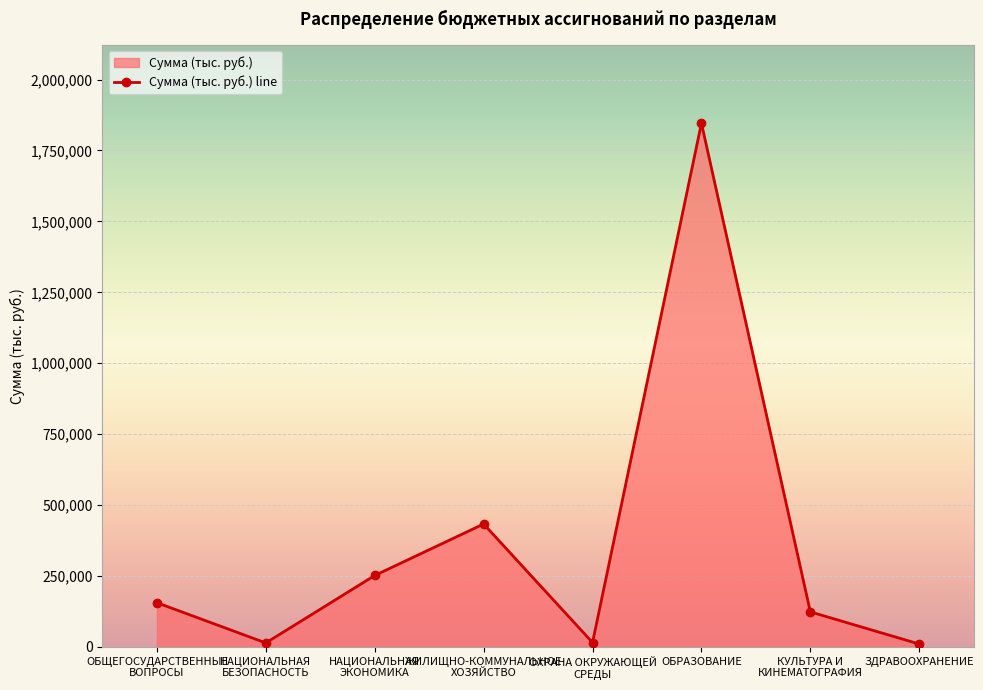

True or false: the data has more than 2 interior local peaks.

False